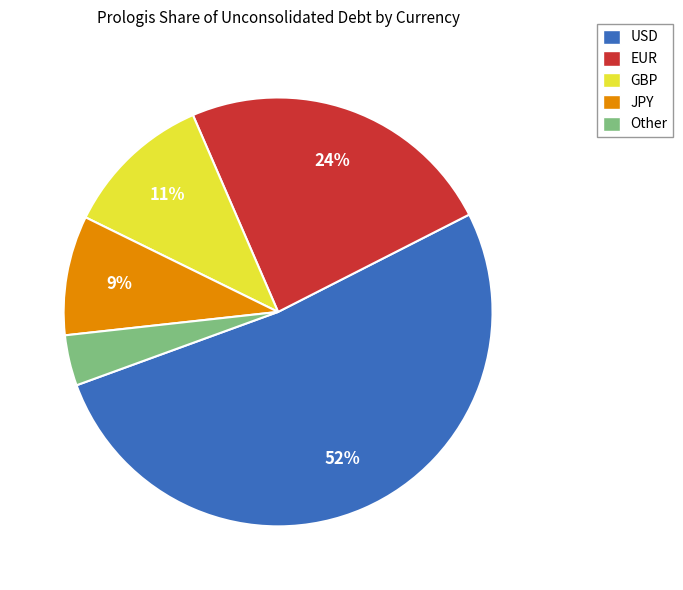

How many segments does this pie chart have?

5